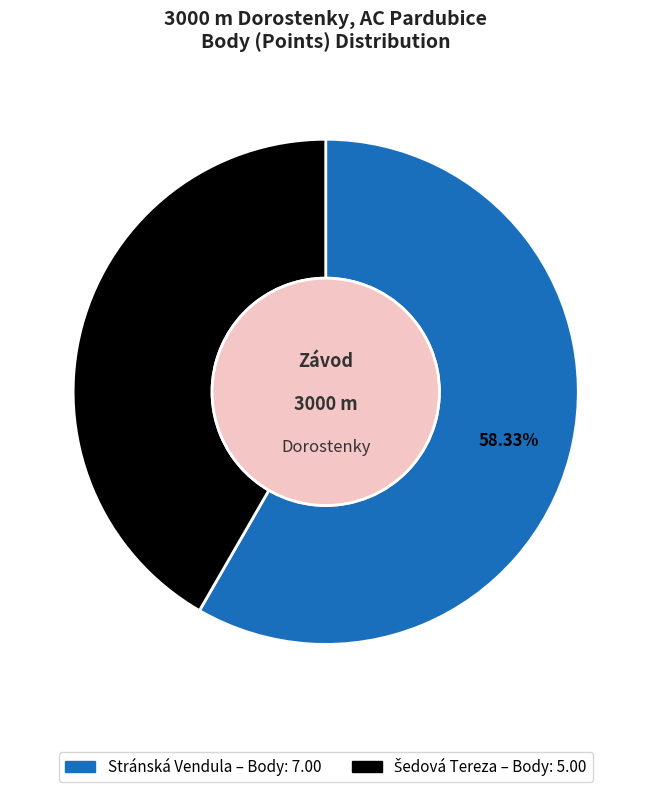

Which category has the biggest portion of the pie?

Stránská Vendula